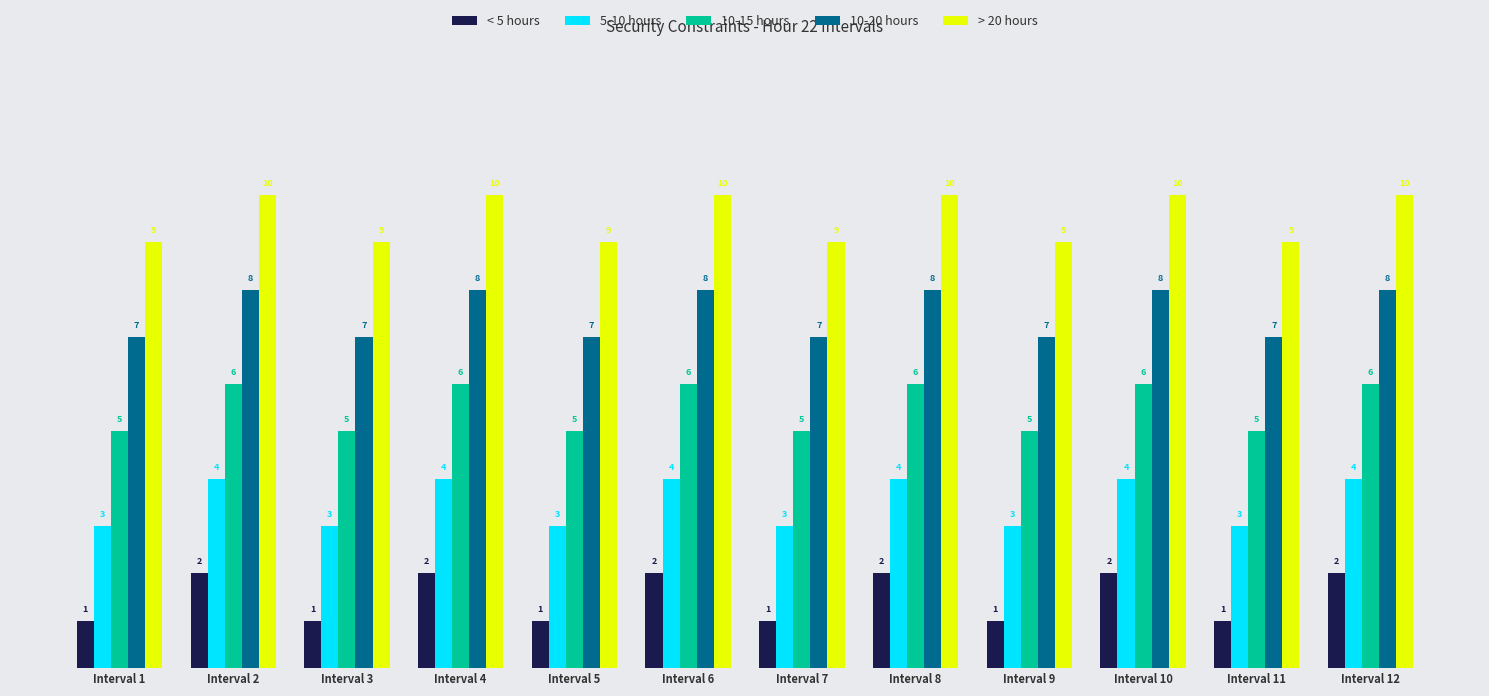

What is the difference between the maximum and second lowest values in the 10-15 hours series?

1